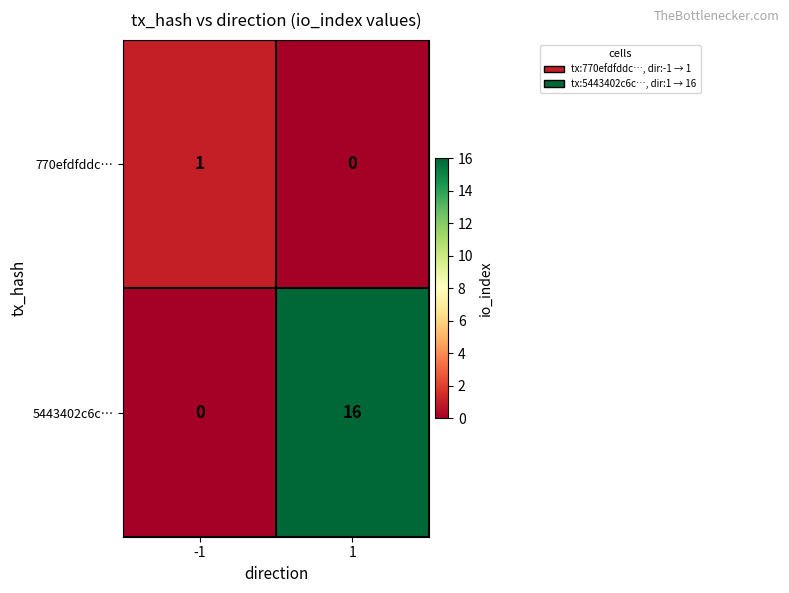

List the series in order of their peak value, lowest first.

770efdfddc…, 5443402c6c…